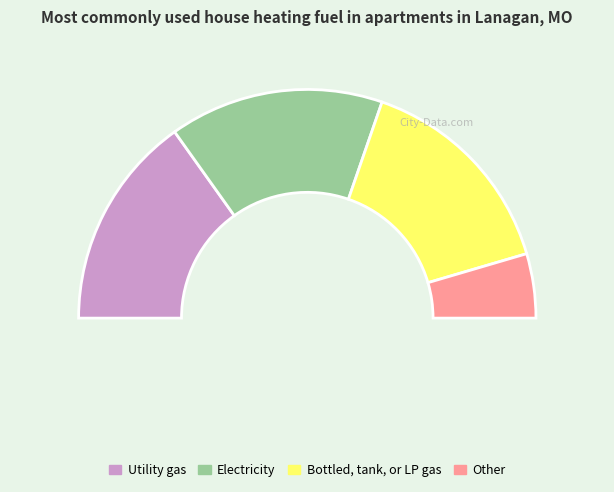

Is it true that 3 is 1% of the pie?

False